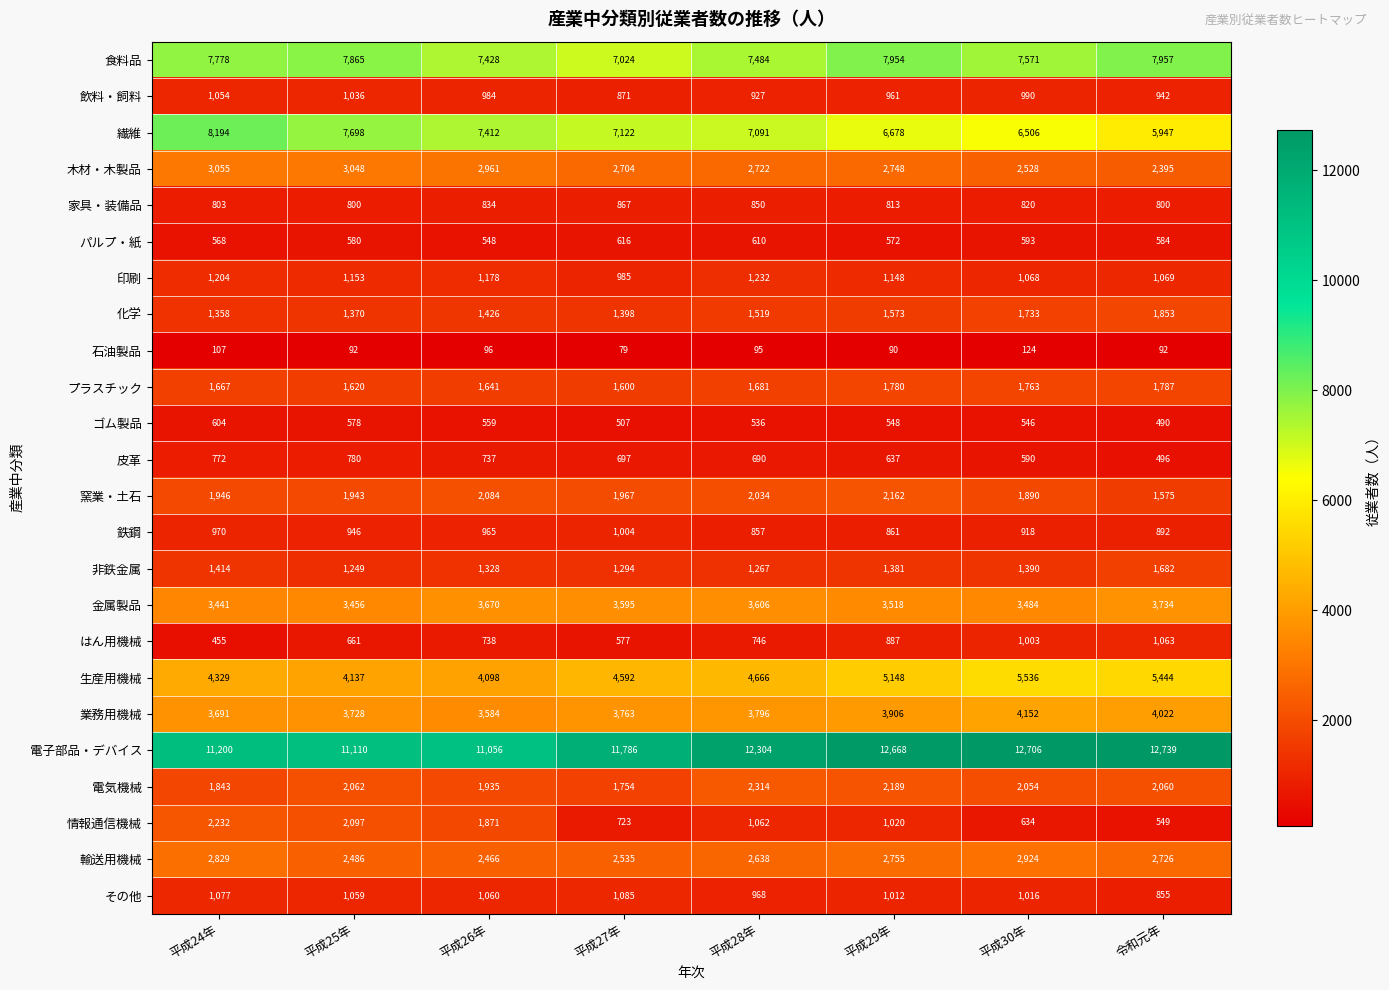

What is the difference between the highest and lowest values at 令和元年?

12647